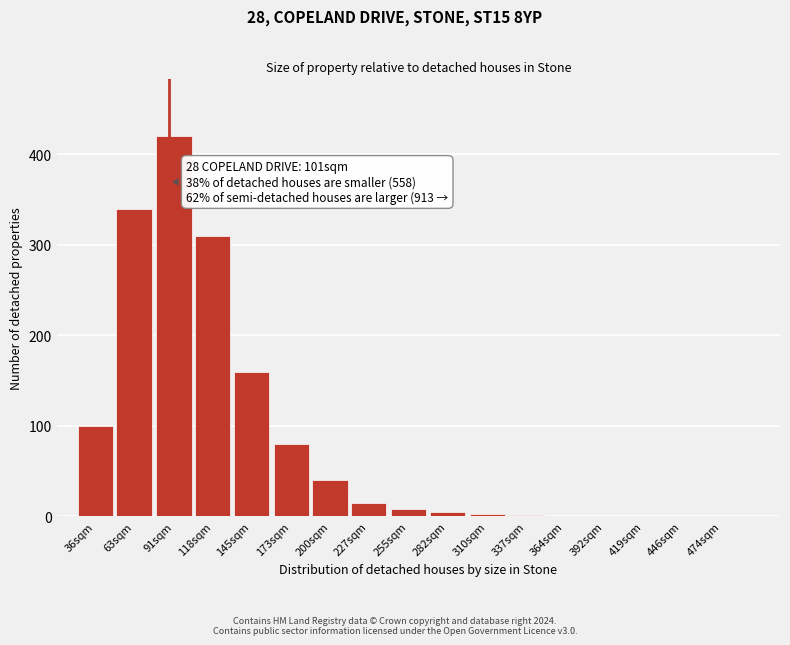

True or false: the data shows -217 at 446sqm.

False